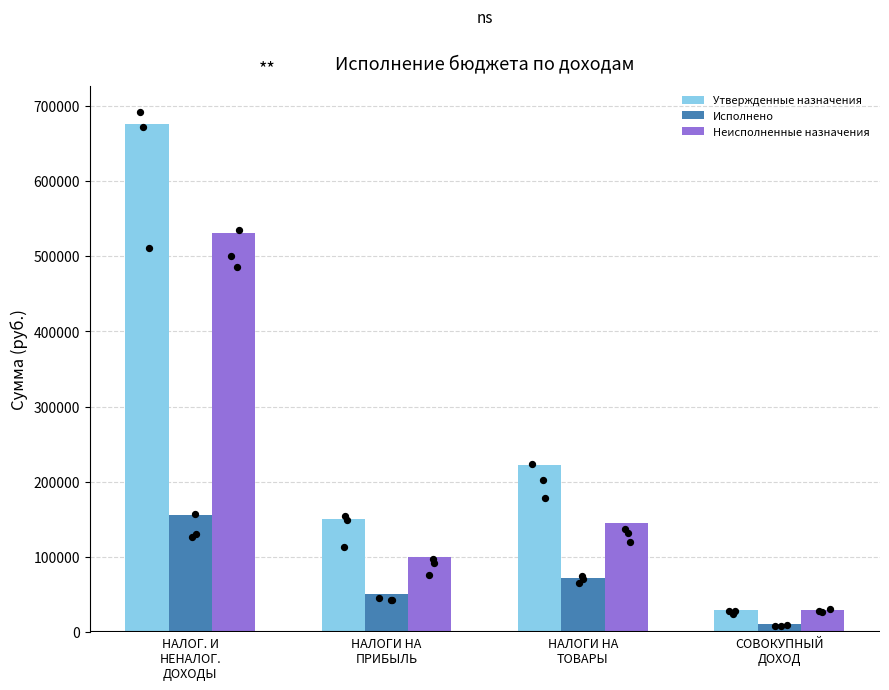

What is the total value across all series at НАЛОГИ НА
ТОВАРЫ?

439181.3